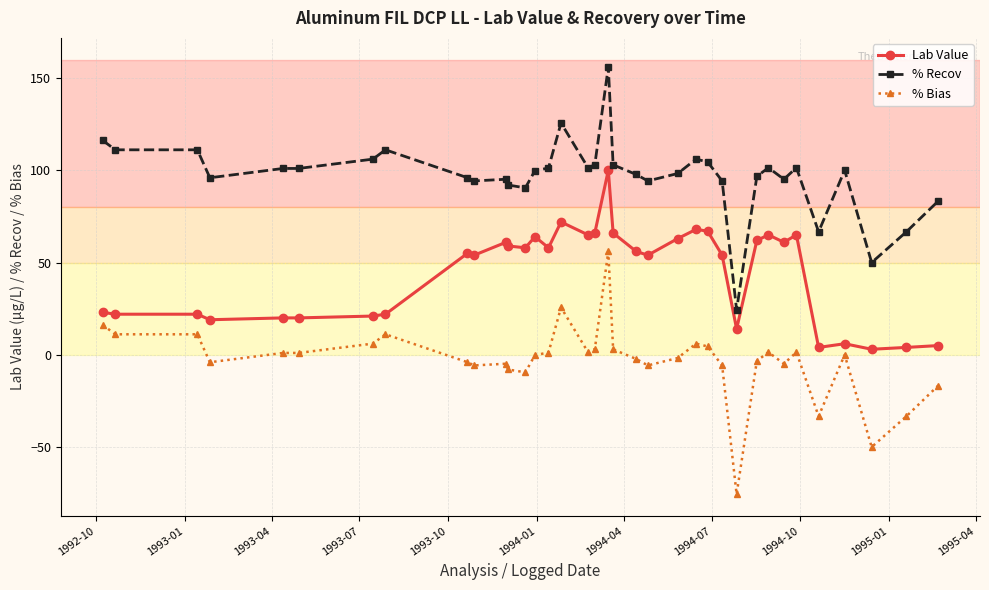

At how many categories does at least one series exceed 55?

34